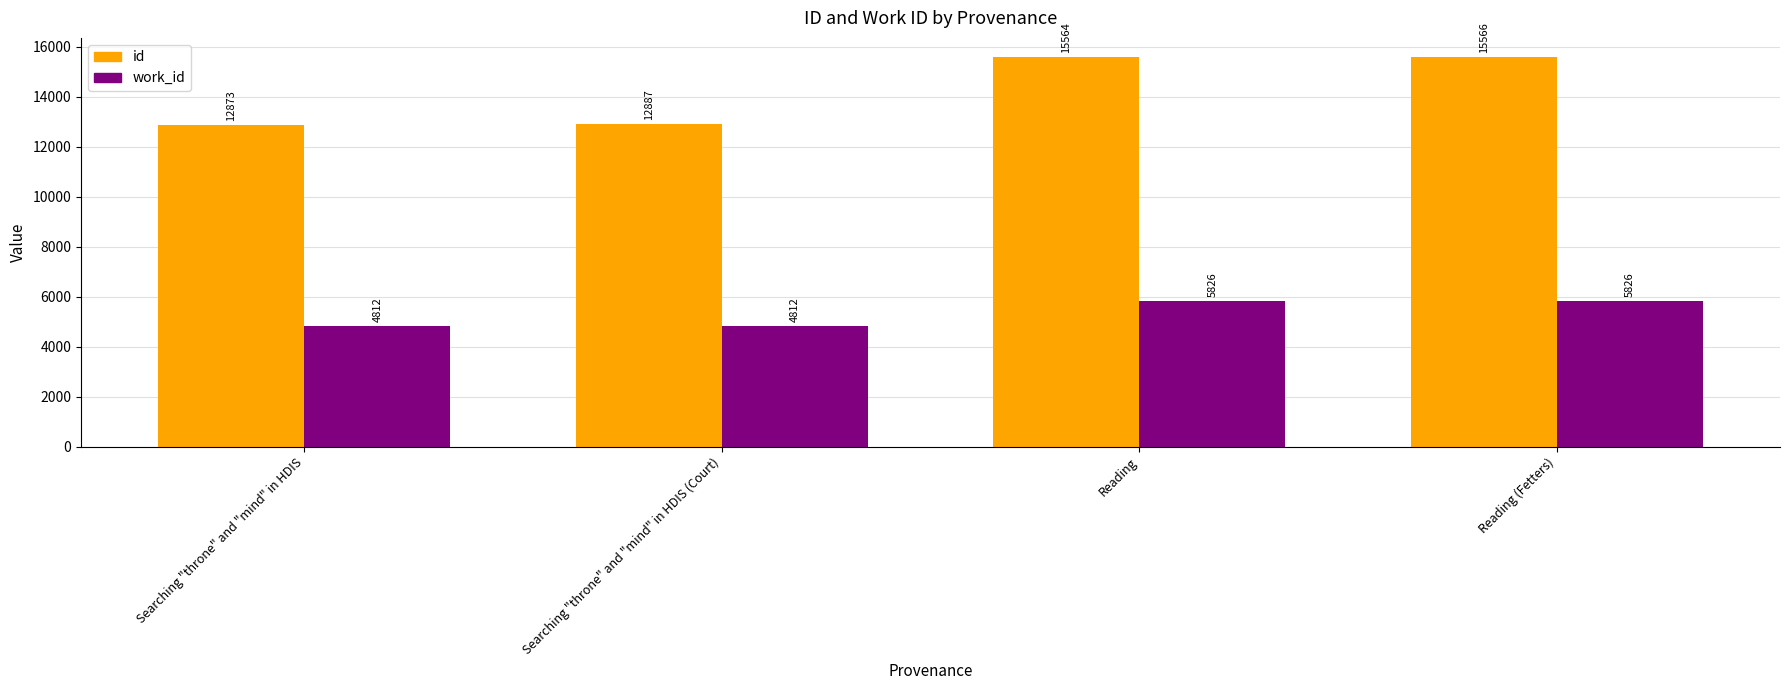

What are all the series names shown in the legend?

id, work_id